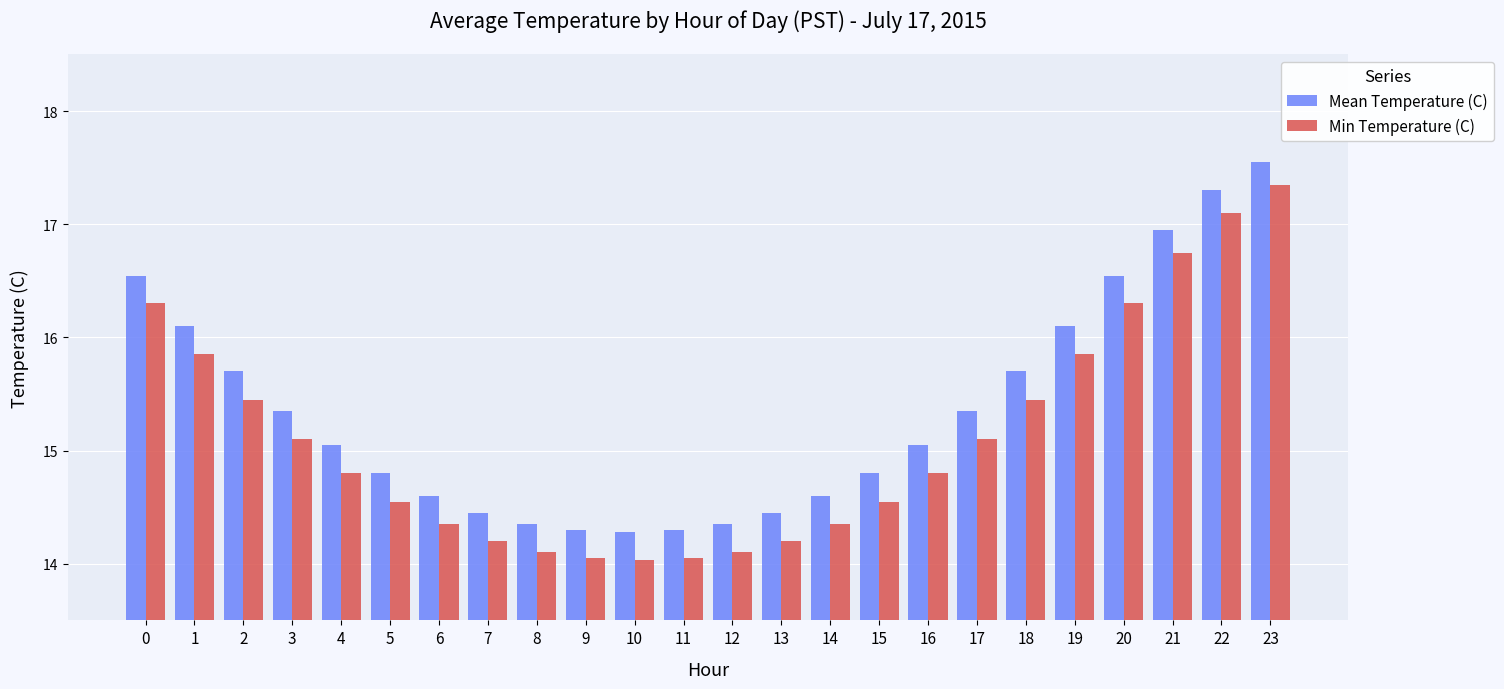

Rank the series at 7 from lowest to highest value.

Min Temperature (C), Mean Temperature (C)